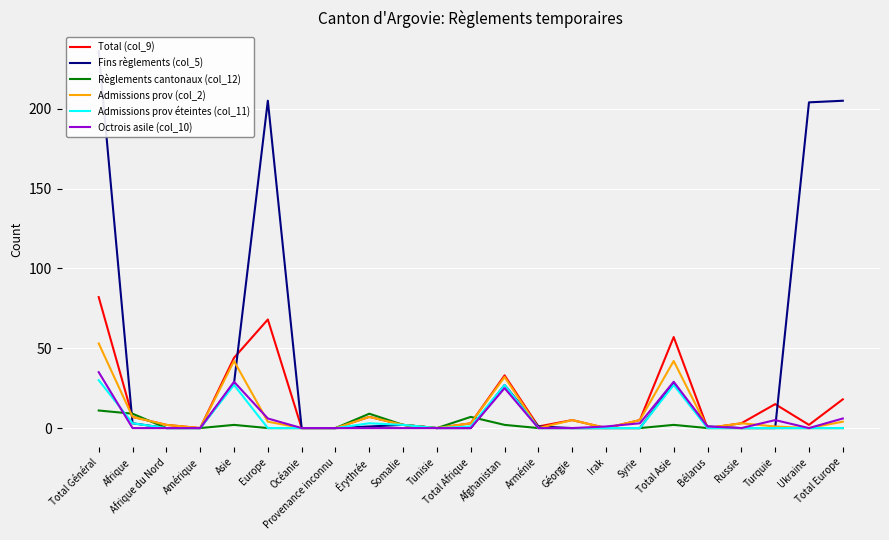

What position from the right is Arménie?

10